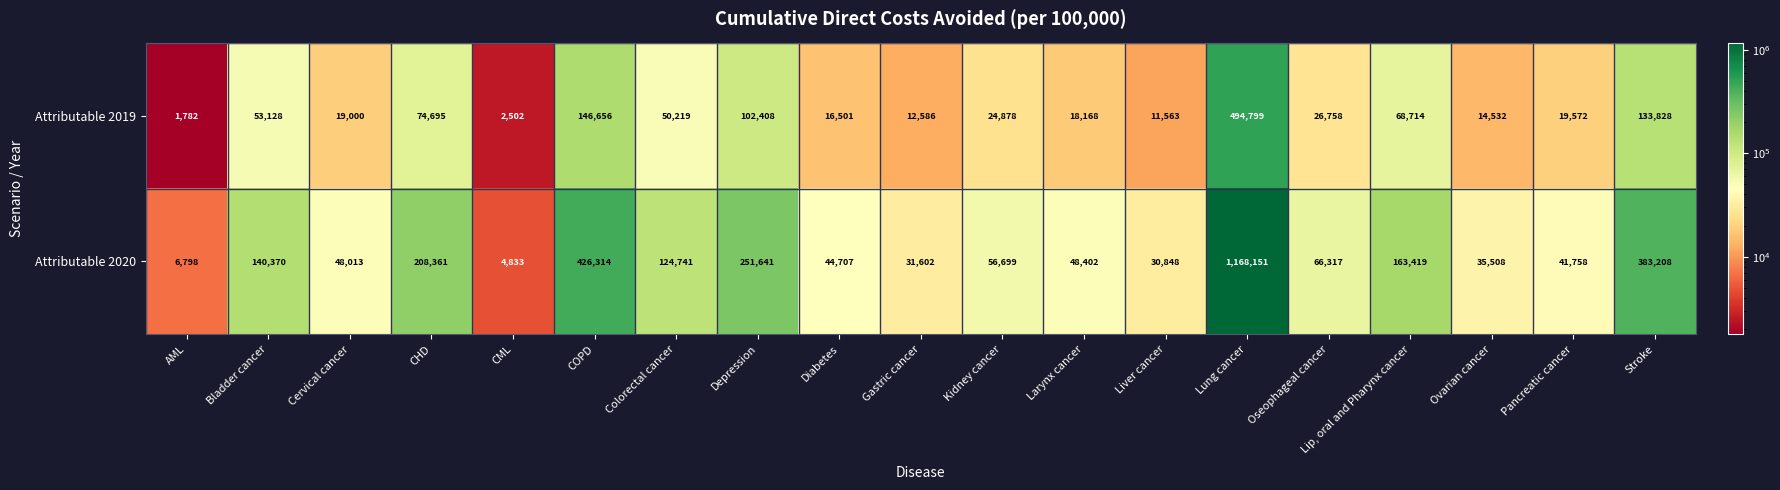

What is the difference between the highest and lowest values at Kidney cancer?

31821